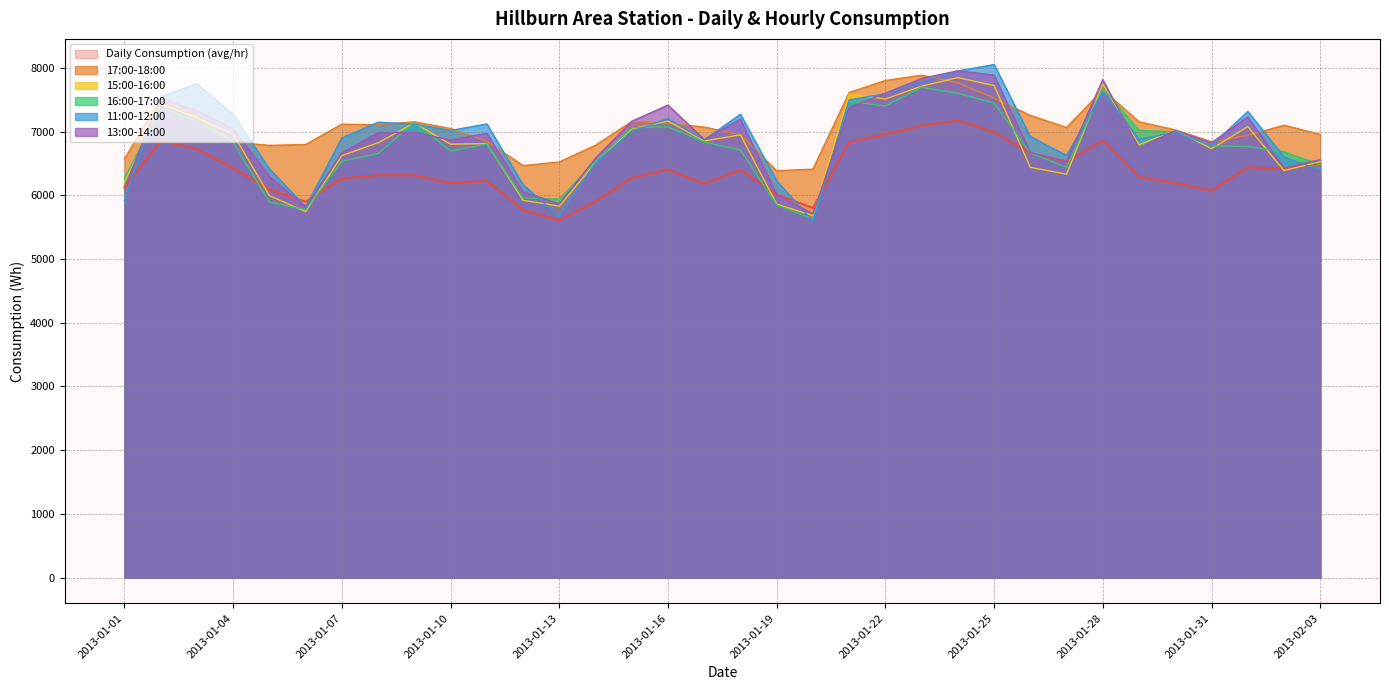

How many values in the 16:00-17:00 series exceed 6775?

17